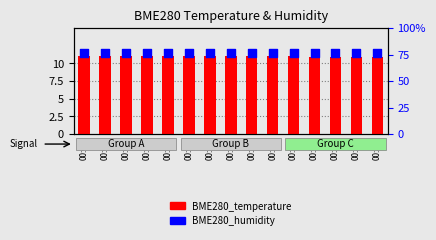

Which series has the largest Y range (max minus min)?

BME280_humidity